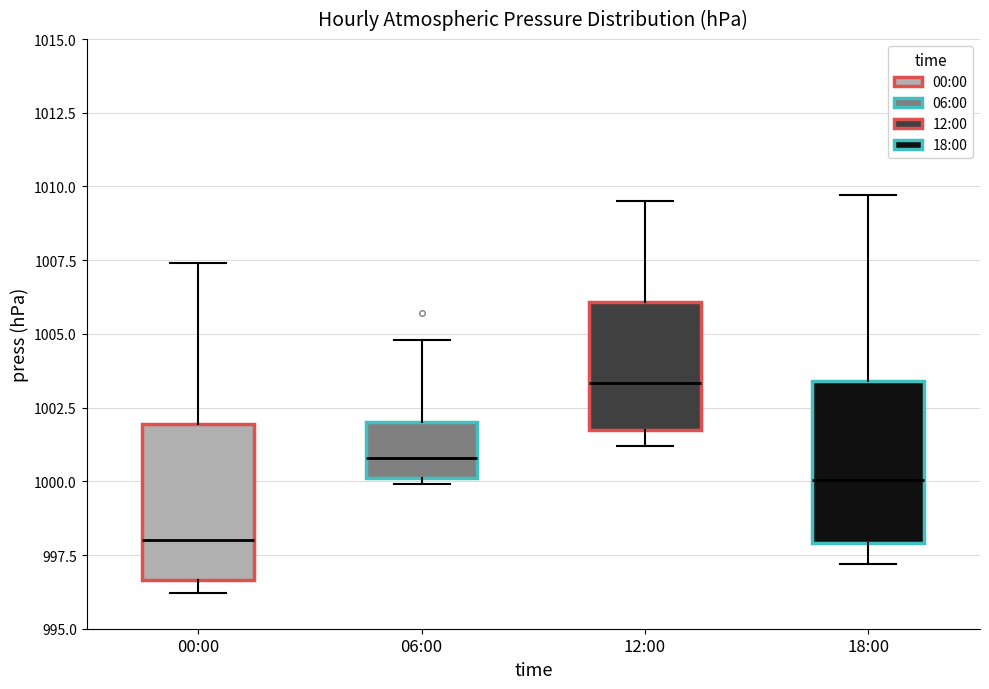

Where is the lower edge of the box for 00:00 on the y-axis? The values are not printed on the chart, so give them approximately, as read against the axis.

996.5